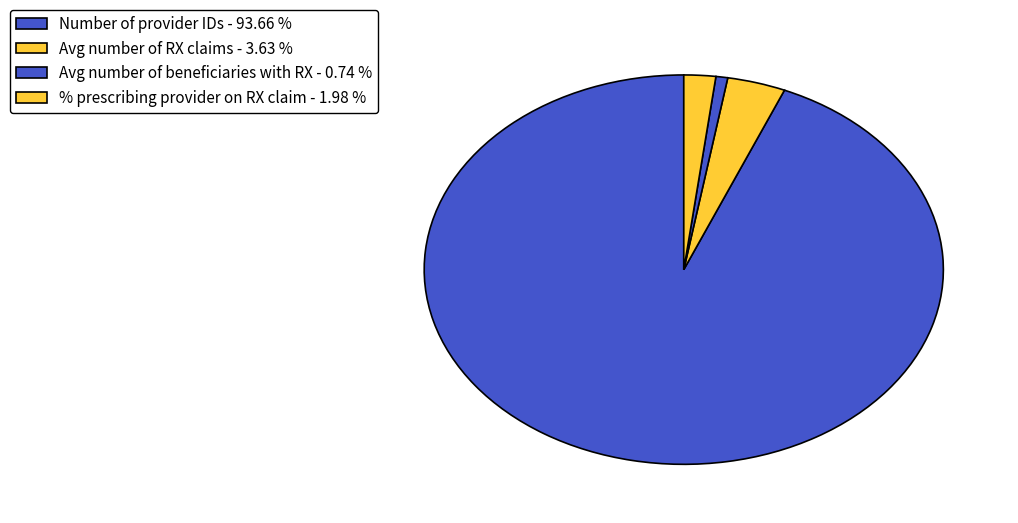

To the nearest percent, what is the combined percentage of Avg number of RX claims and Number of provider IDs?

97%